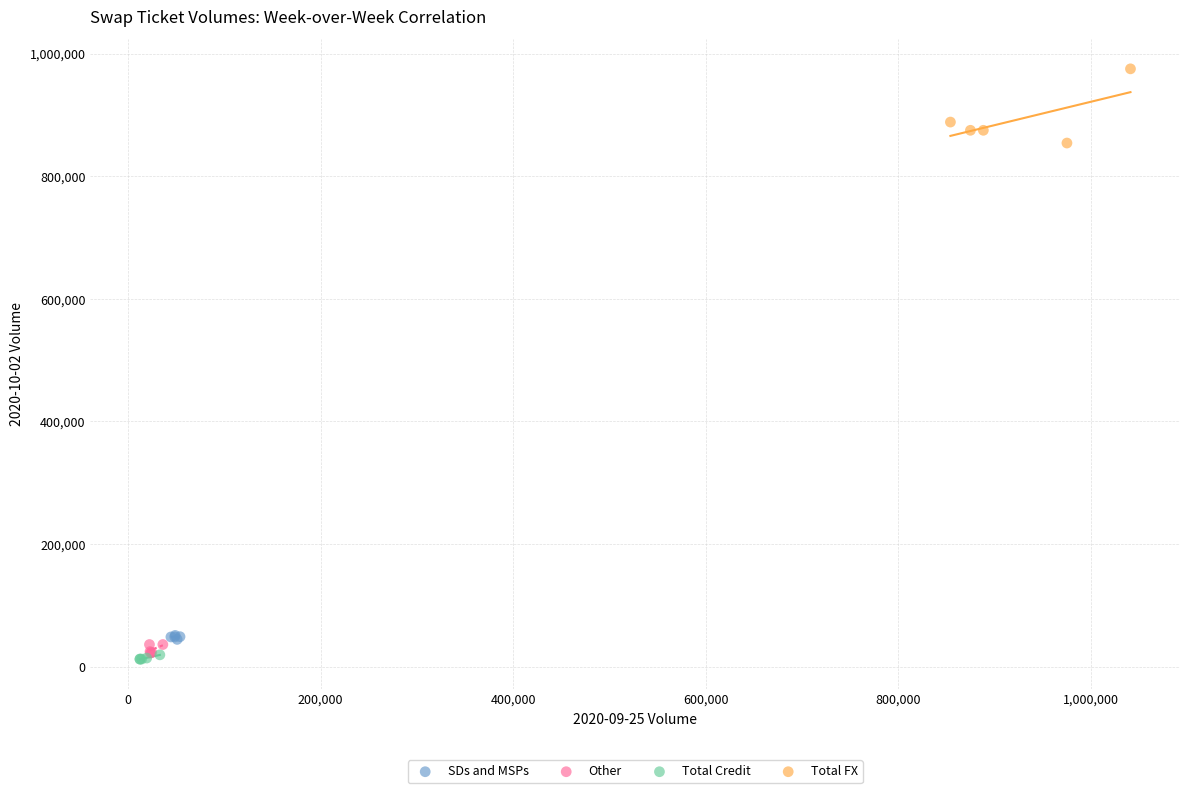

Which series contains the highest Y value?

Total FX